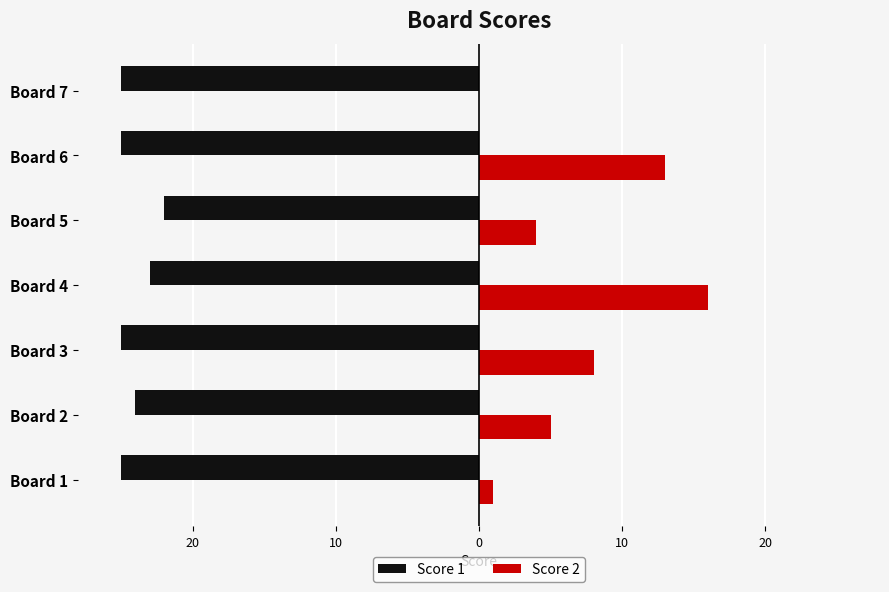

What is the value of the Score 2 bar at the 6th from the left?

5